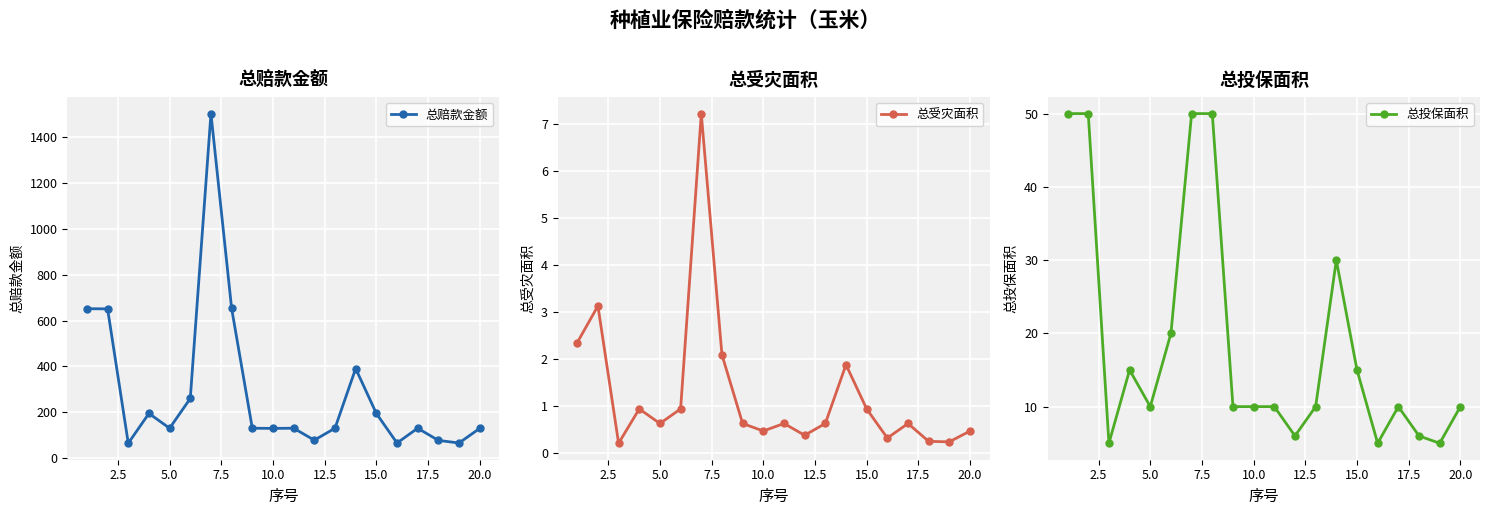

True or false: 总赔款金额 and 总投保面积 cross at least once.

False